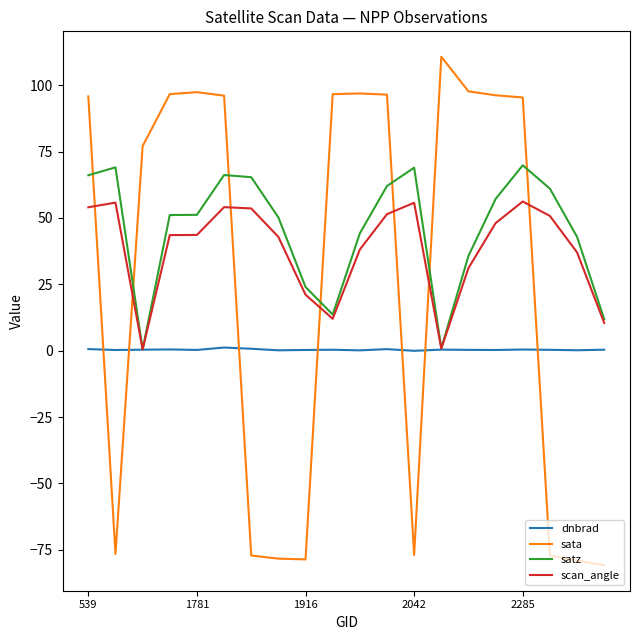

Which series has the largest range (max minus min)?

sata